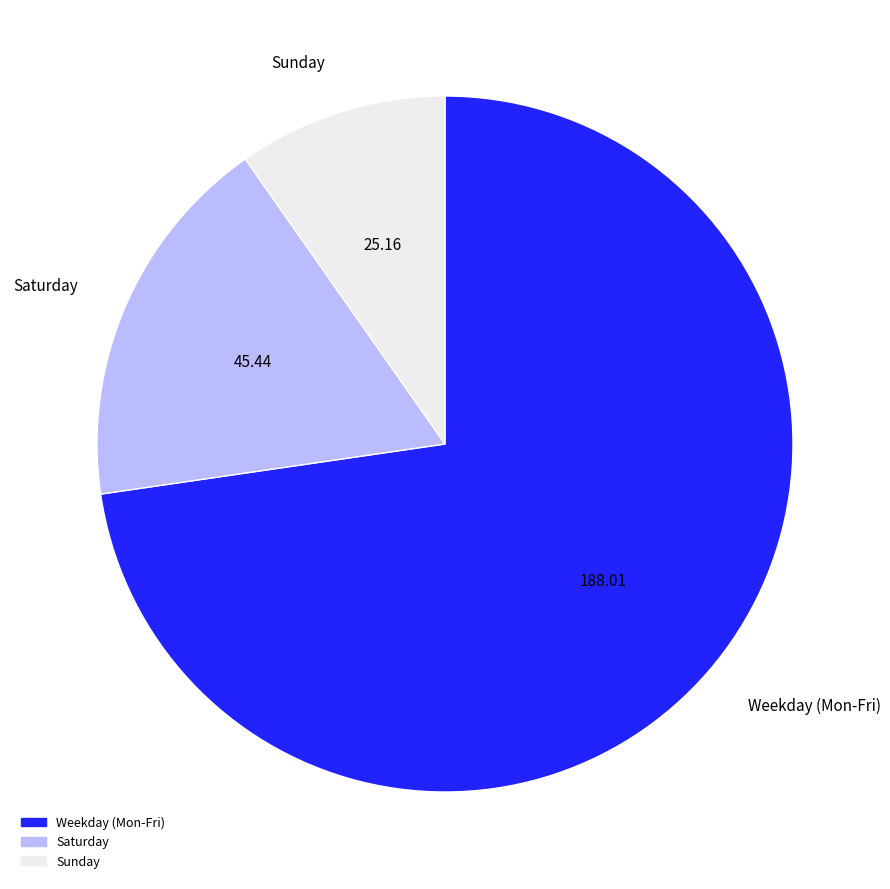

Does any single category account for the majority?

Yes